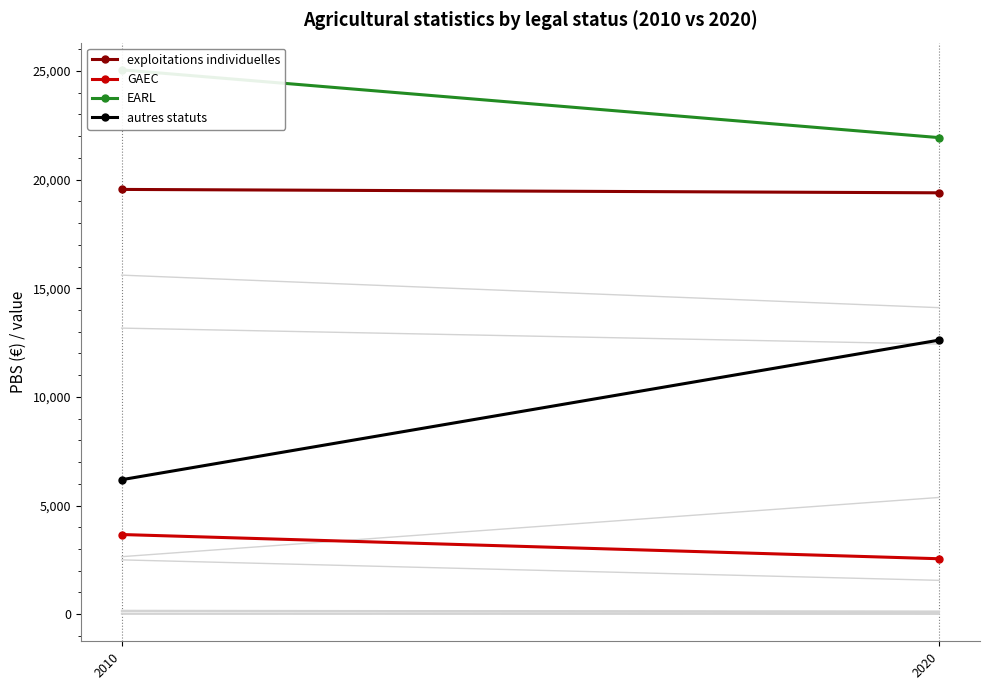

List the series in order of their overall mean, highest first.

EARL, exploitations individuelles, autres statuts, GAEC